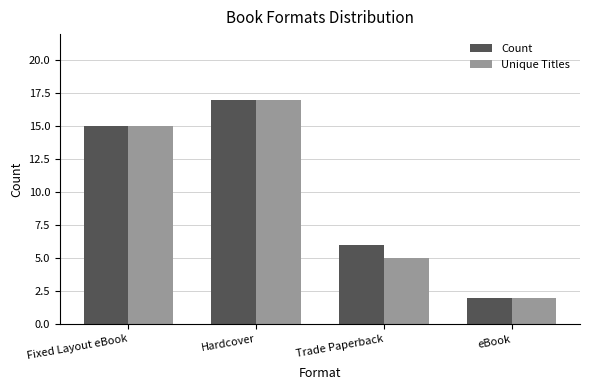

List the labels in order of Unique Titles value, smallest first.

eBook, Trade Paperback, Fixed Layout eBook, Hardcover